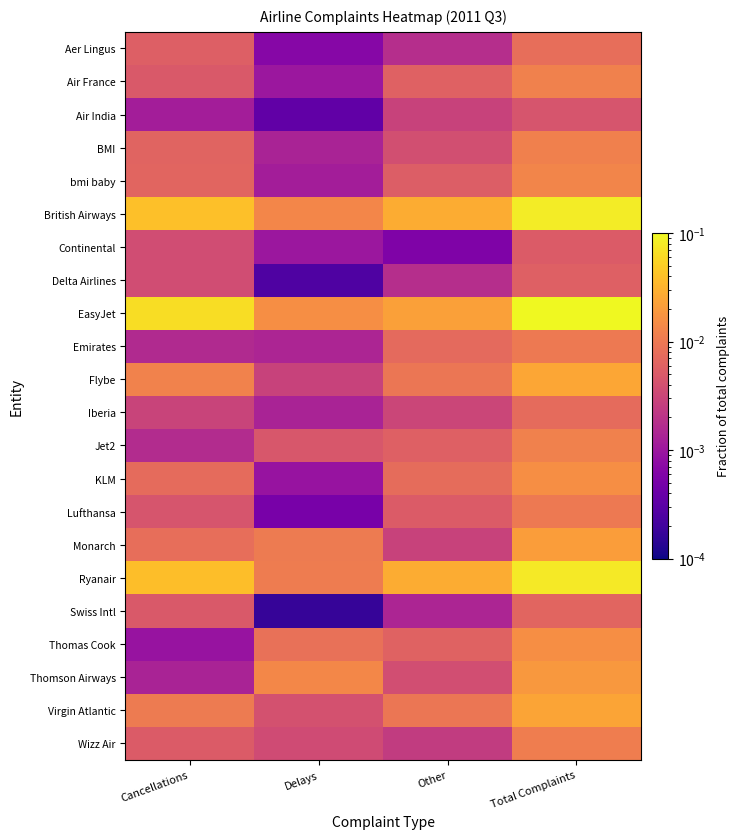

At Cancellations, list the series in order from smallest to largest.

Thomas Cook, Air India, Thomson Airways, Emirates, Jet2, Iberia, Continental, Delta Airlines, Lufthansa, Swiss Intl, Air France, Wizz Air, Aer Lingus, BMI, bmi baby, KLM, Monarch, Virgin Atlantic, Flybe, Ryanair, British Airways, EasyJet